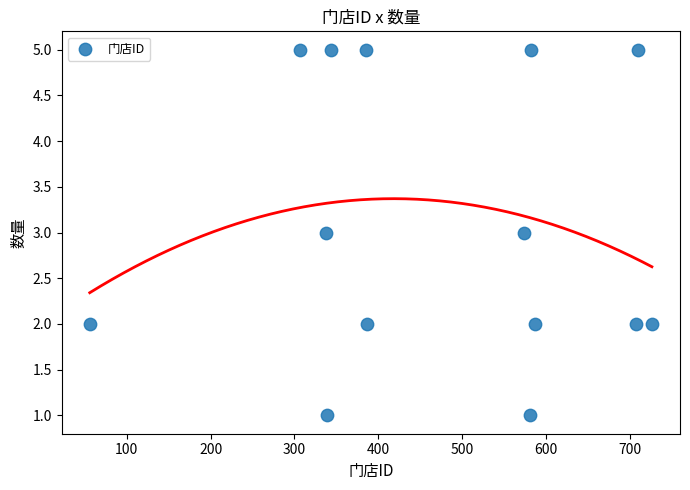

What is the range of Y values (max minus min)?

4